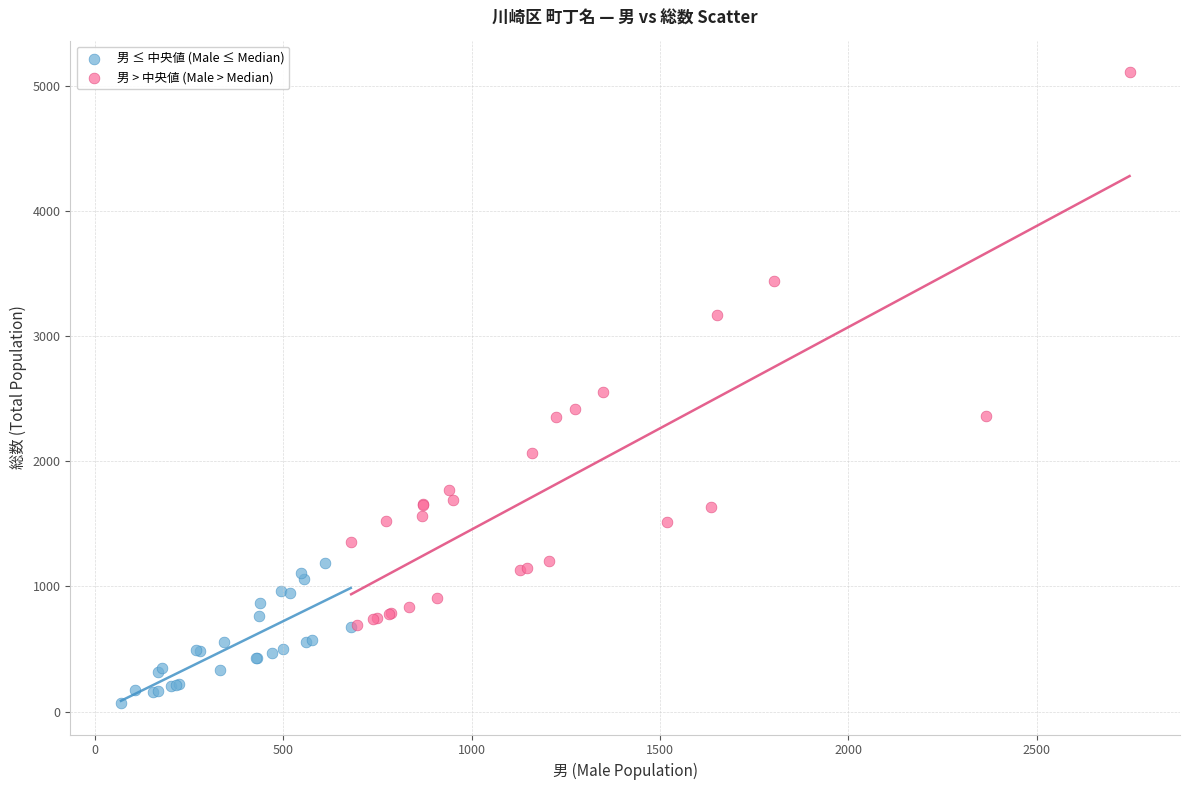

Which series has the widest spread of Y values?

男 > 中央値 (Male > Median)